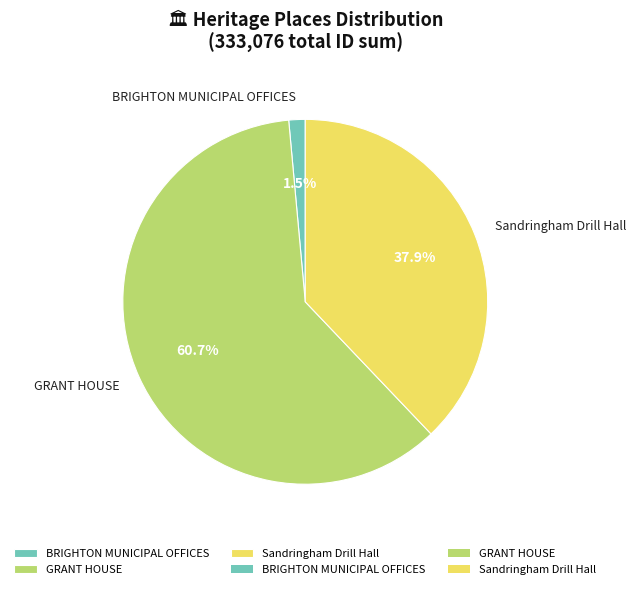

Count the number of slices in the pie.

3